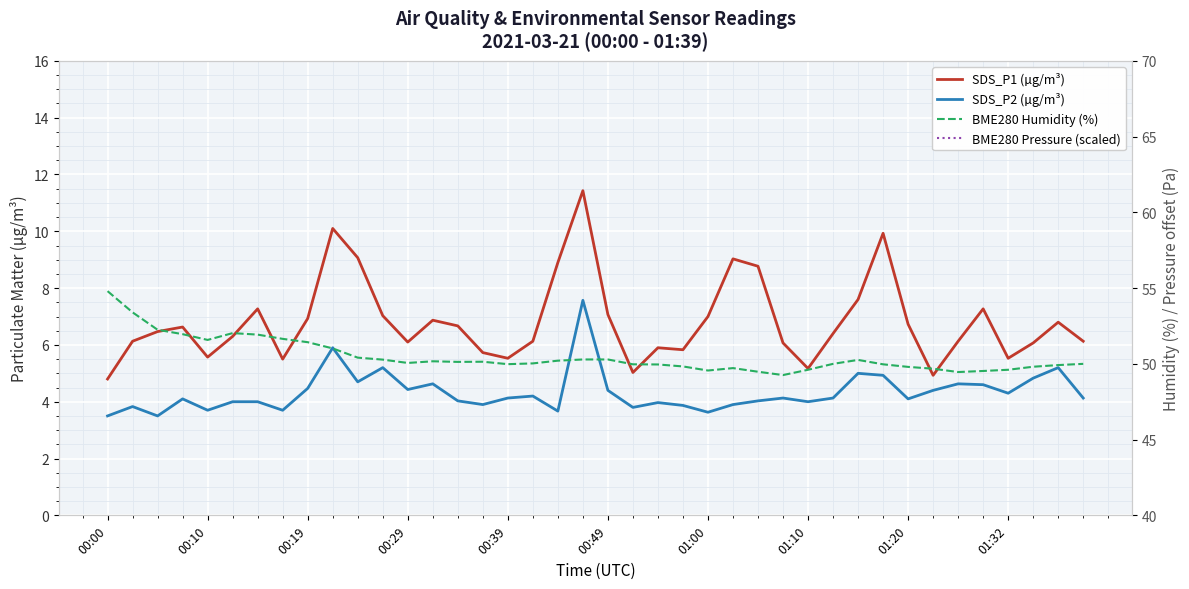

Is this an area chart (filled region under the line)?

No